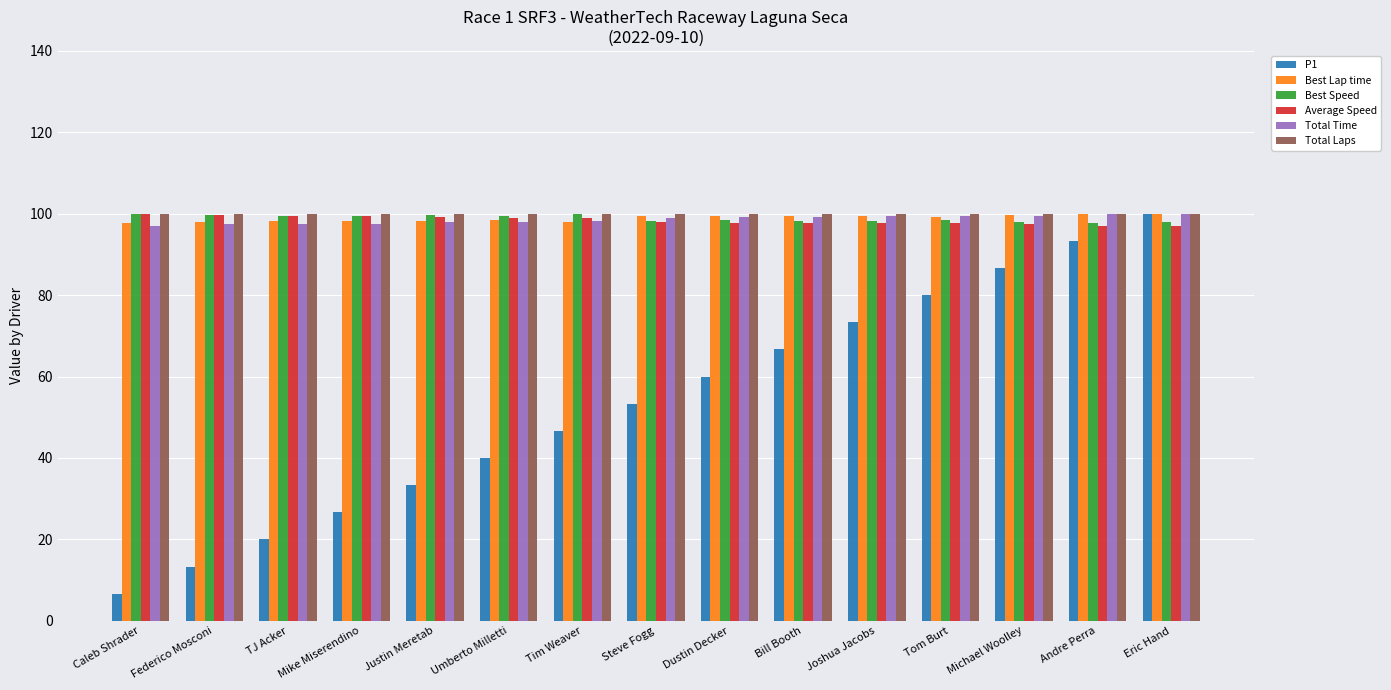

What position from the right is Dustin Decker?

7